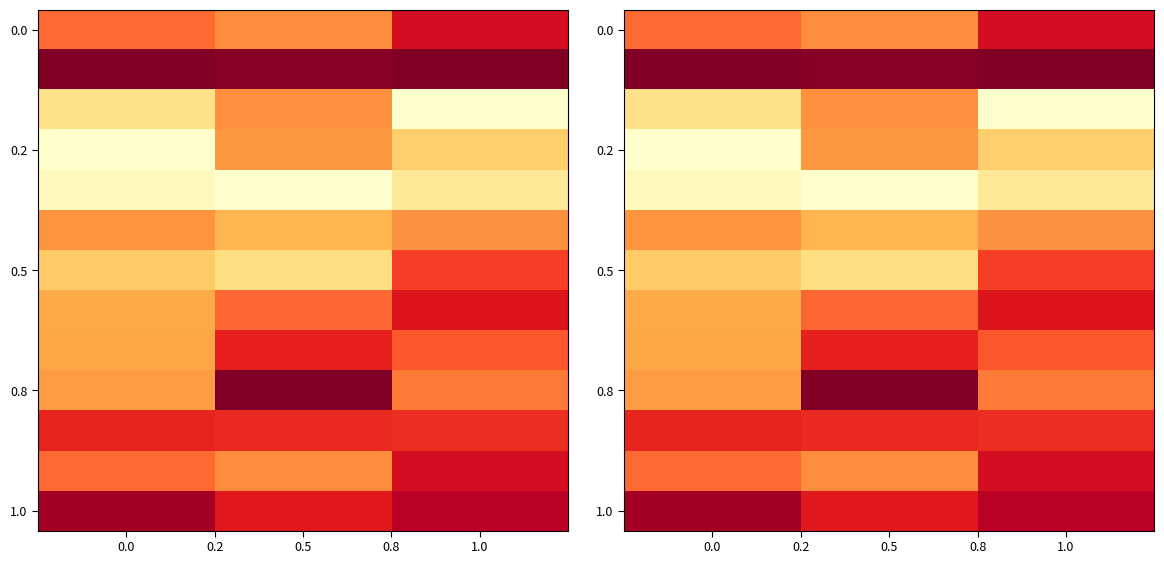

What is the total value across all series at 0.0?

6.0